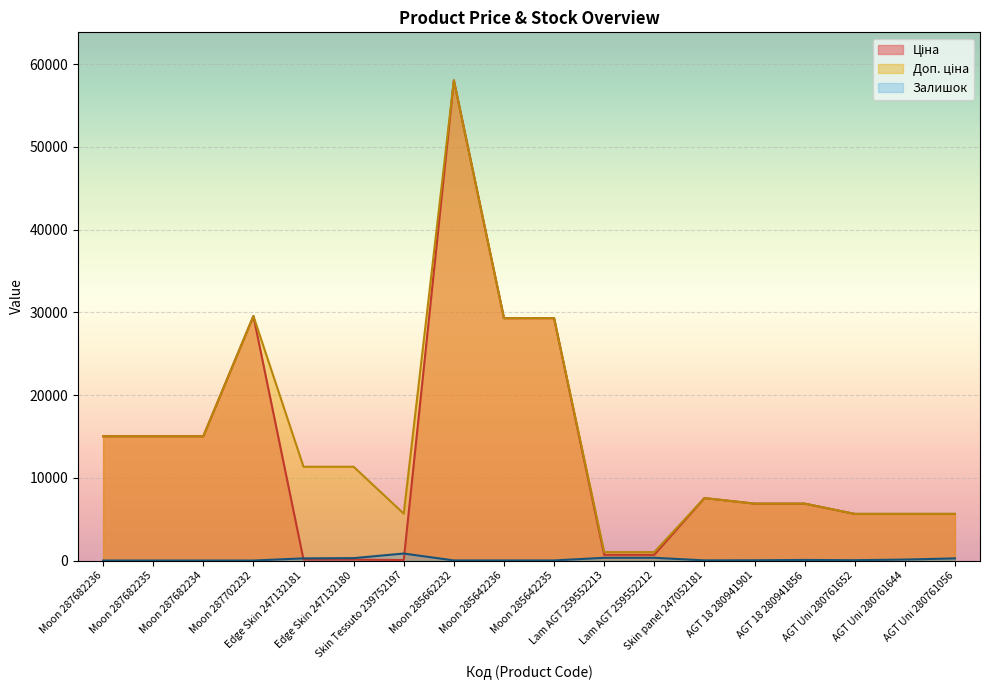

Which series has the widest spread of values?

Ціна